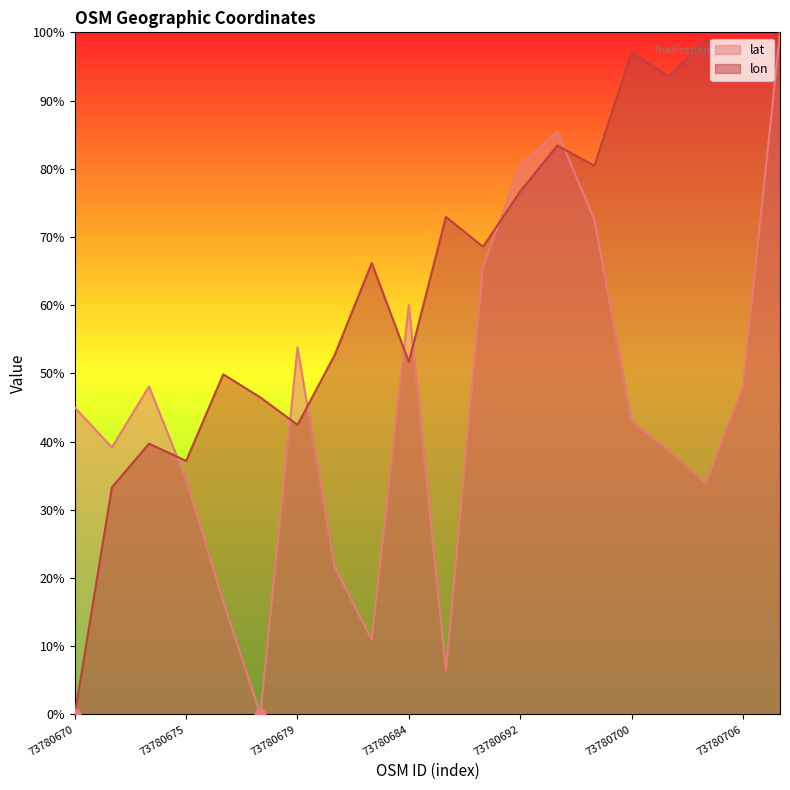

At how many categories does at least one series exceed 70?

9